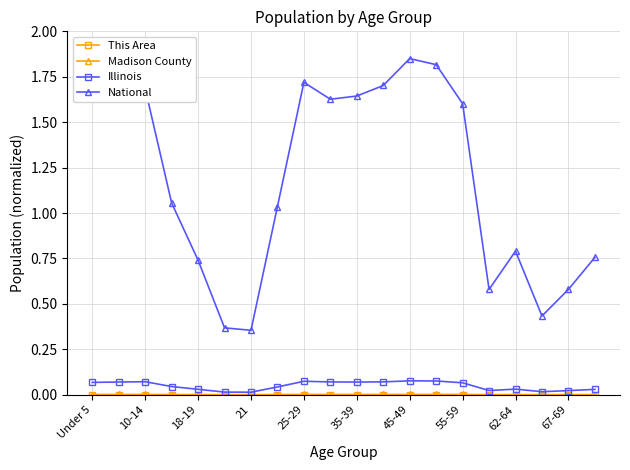

How many values in the National series are below 1?

8